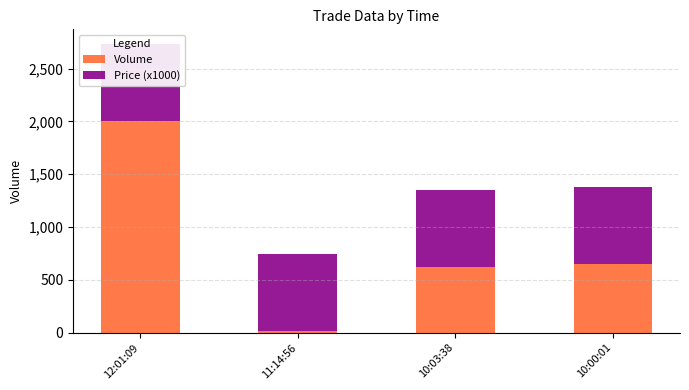

Does the chart contain any negative values?

No